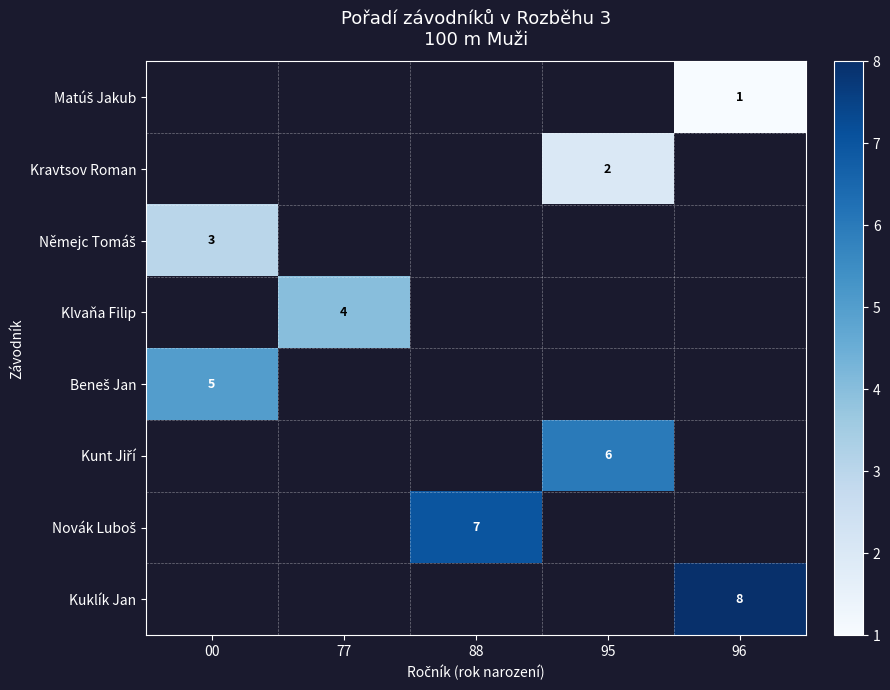

Which category has the lowest value across all series?

96